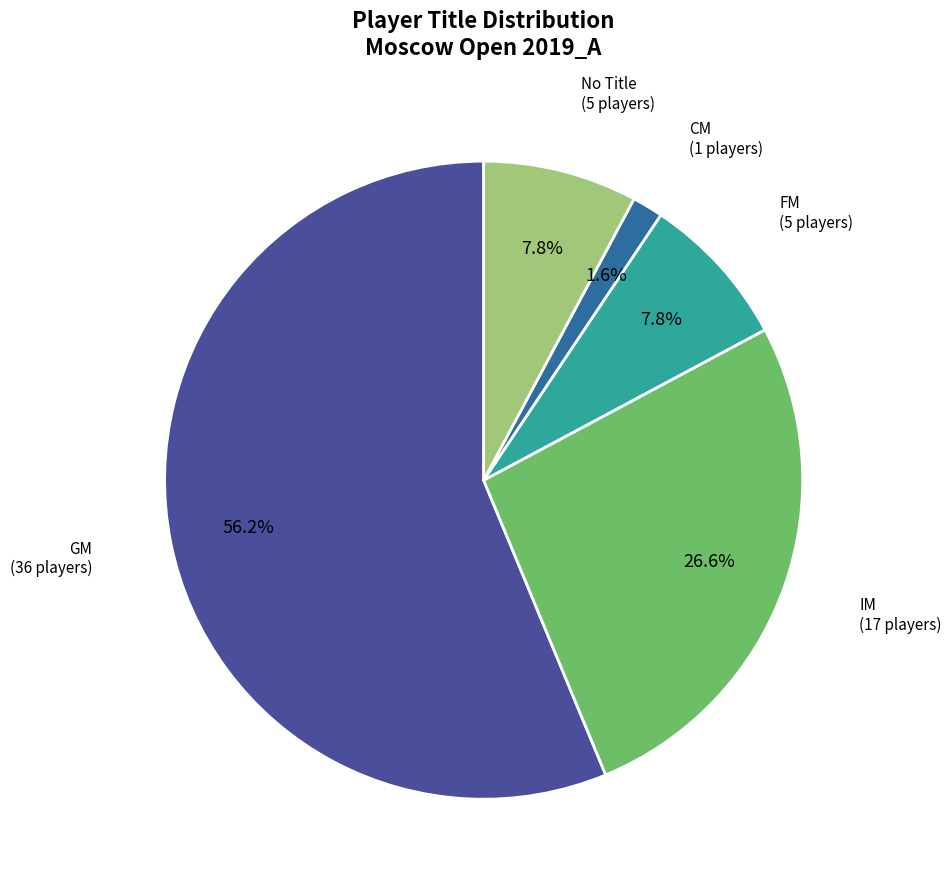

Is there any slice that represents more than half of the pie?

Yes